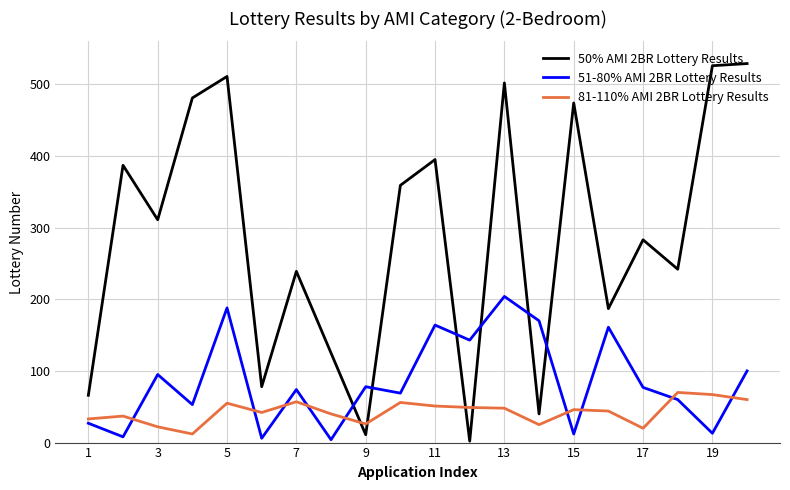

What is the greatest value displayed?

529